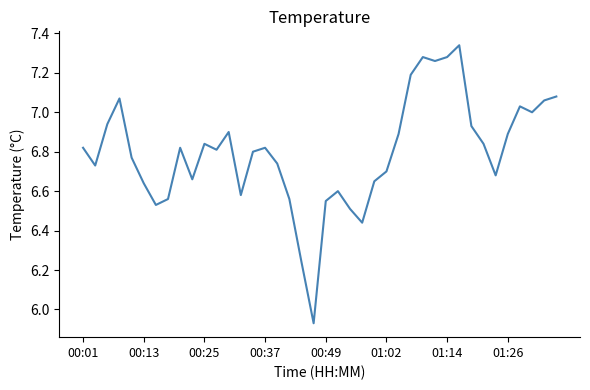

What is the difference between the maximum and minimum values?

1.4